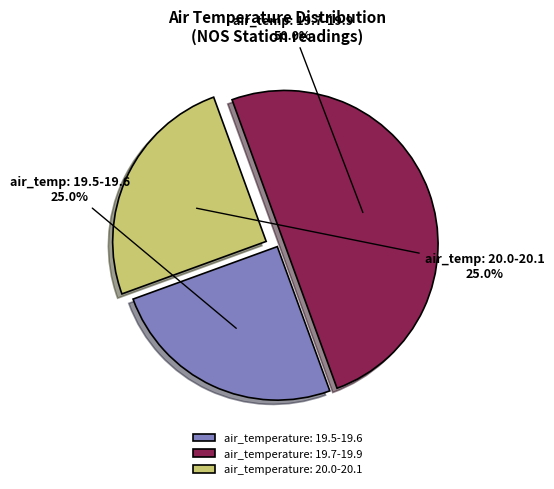

Do air_temperature: 19.7-19.9 and air_temperature: 19.5-19.6 together represent more than half of the pie?

Yes